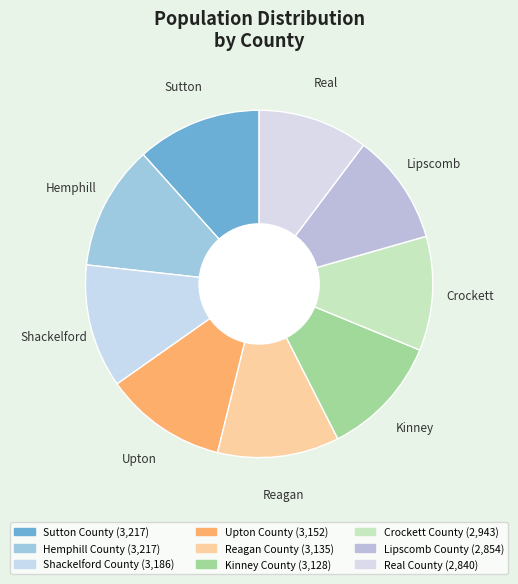

True or false: Lipscomb County accounts for 3% of the total.

False